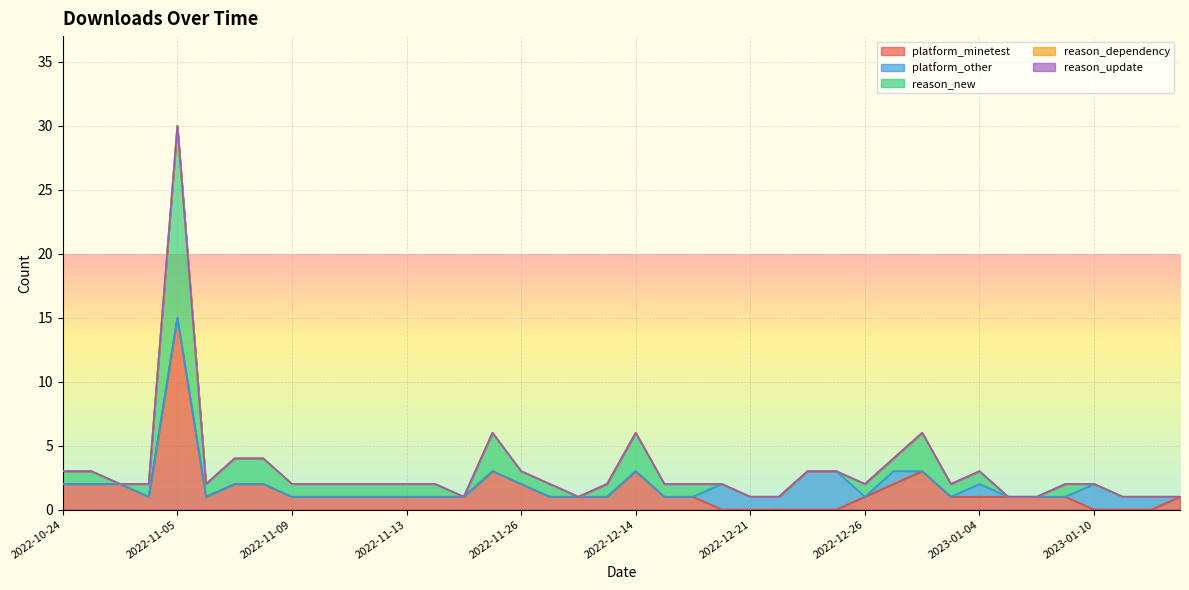

True or false: reason_new and platform_minetest cross at least once.

False